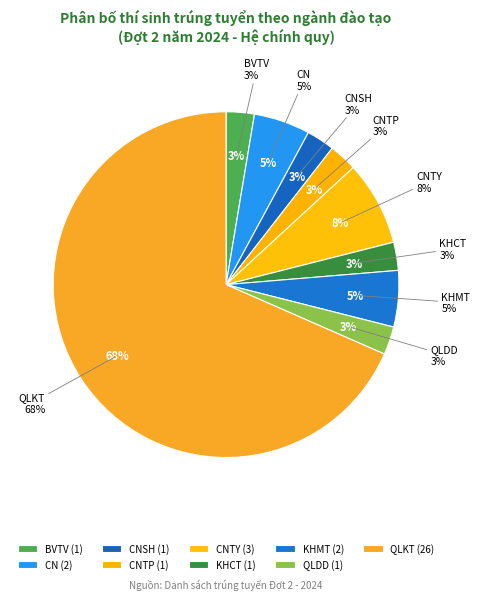

What is the change in value from CNSH to QLKT?

+25